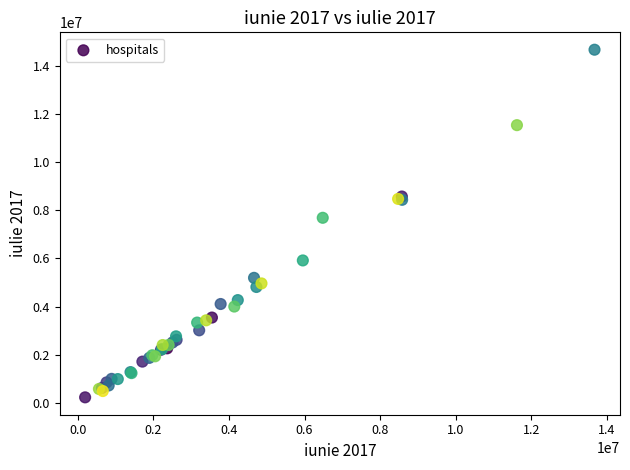

What Y value in the scatter plot is closest to 7452110?

7690691.3